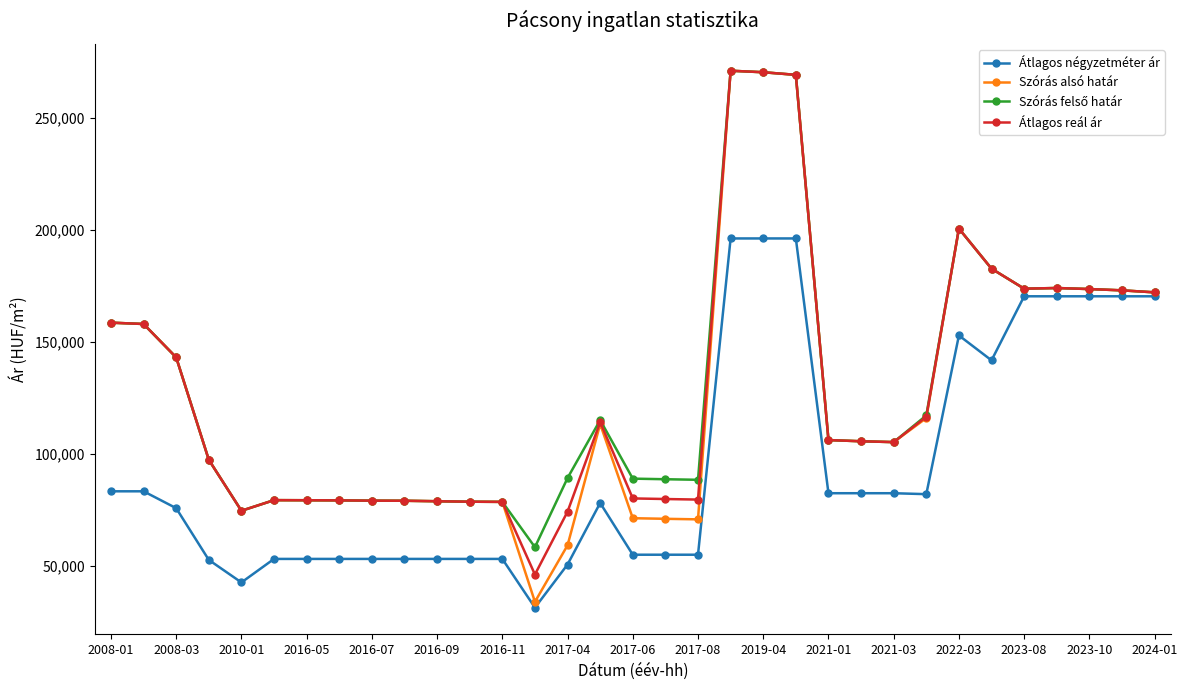

What is the minimum value shown in the chart?

31363